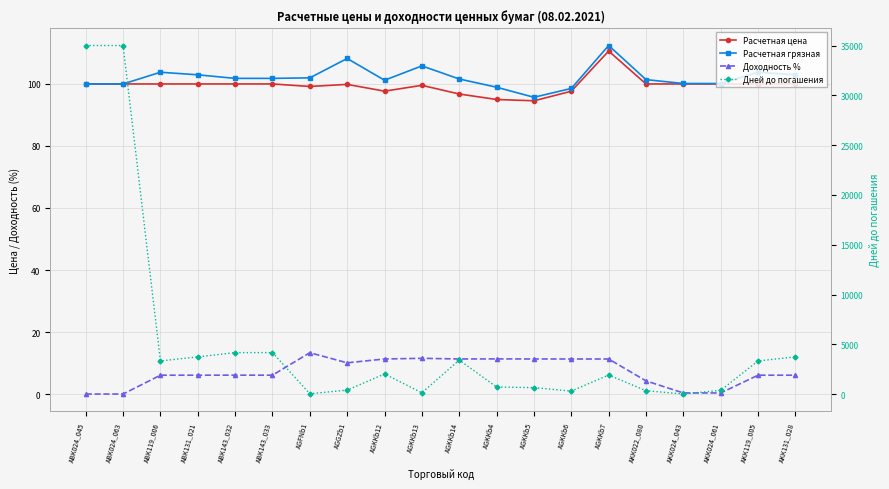

Which has a higher value, AGKKb6 or AGKKb5?

AGKKb6